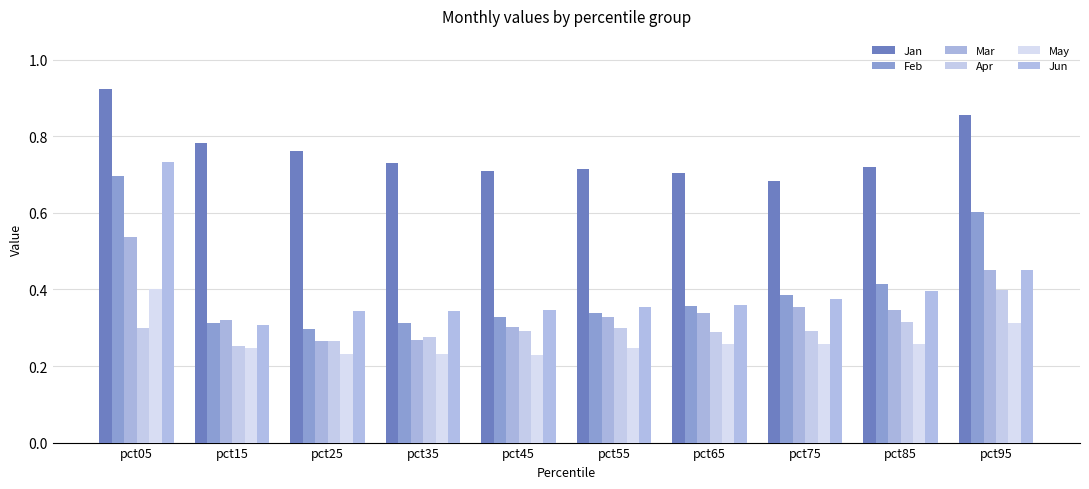

How many data points does each series have?

10